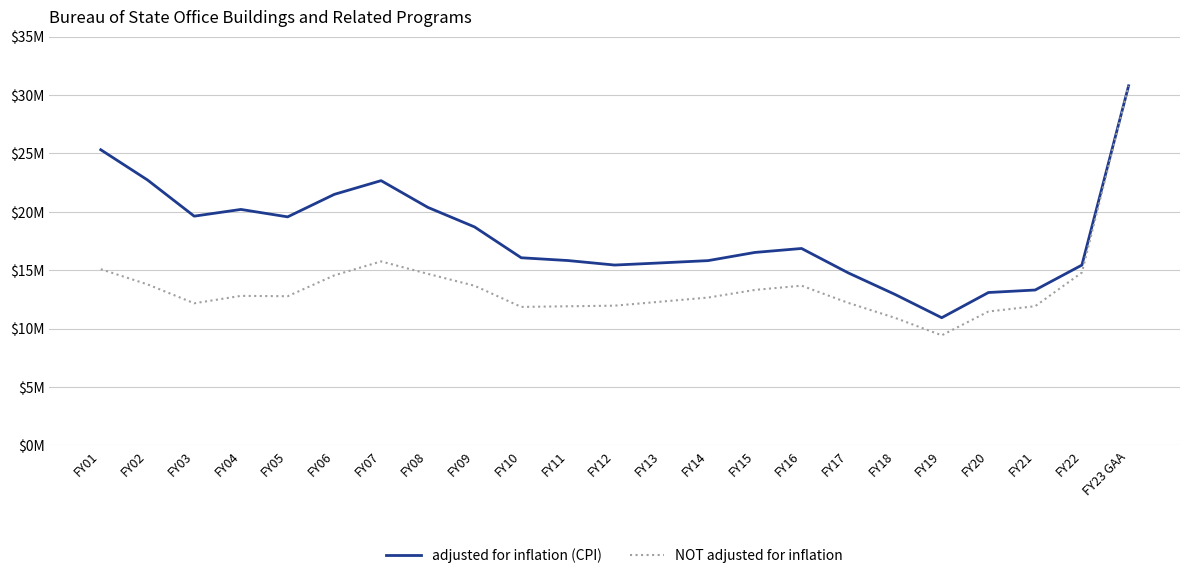

What is the value of the NOT adjusted for inflation point at the 14th from the left?

12.7